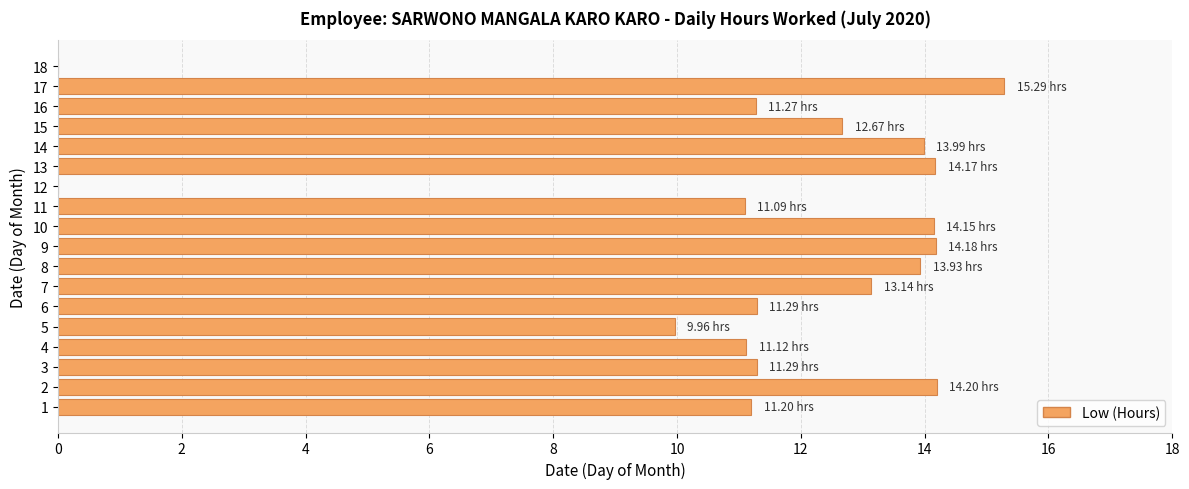

Are the bars horizontal?

Yes